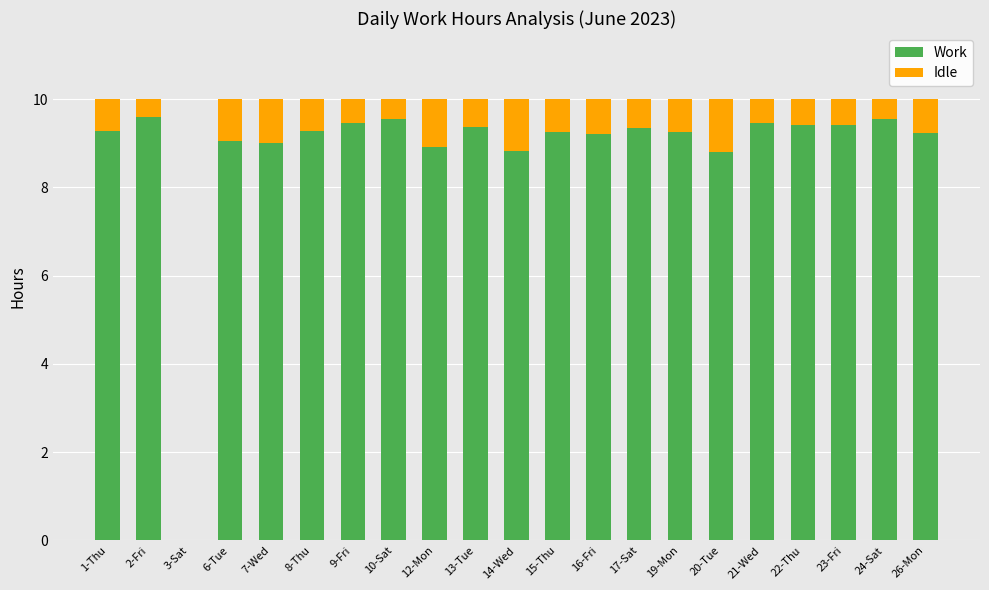

What is the total value across all series at 19-Mon?

10.0